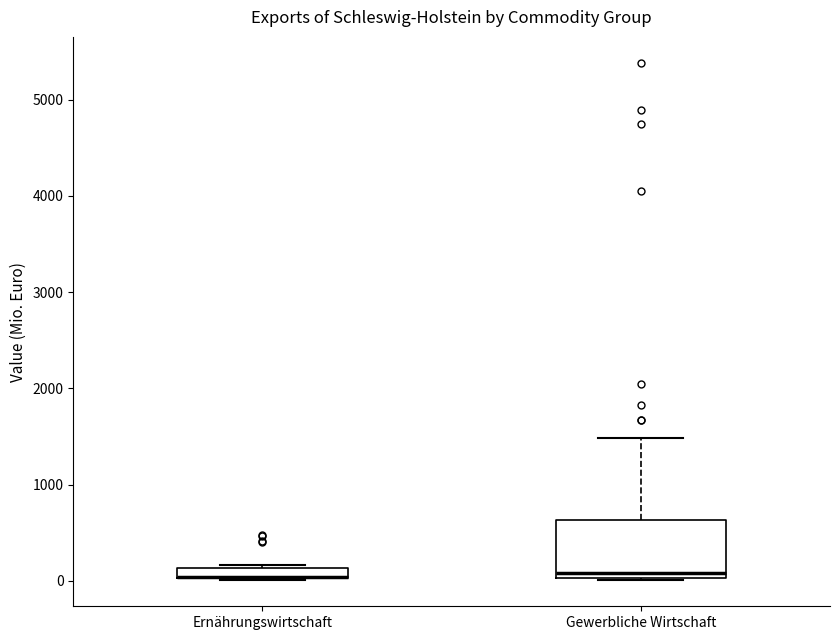

Comparing the boxes themselves (not the whiskers), which one is the tallest?

Gewerbliche Wirtschaft